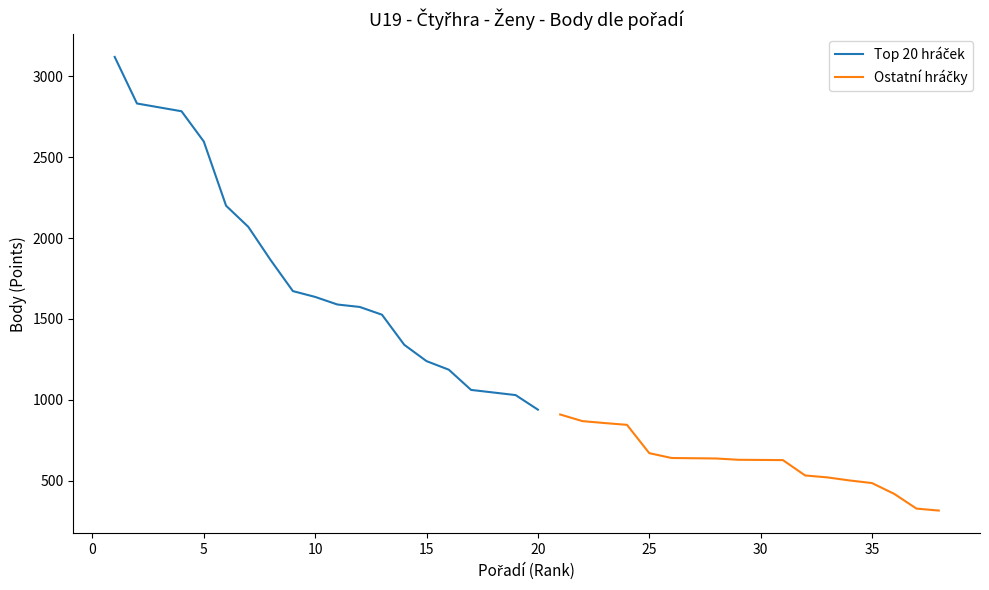

What is the sum of all values?

47198